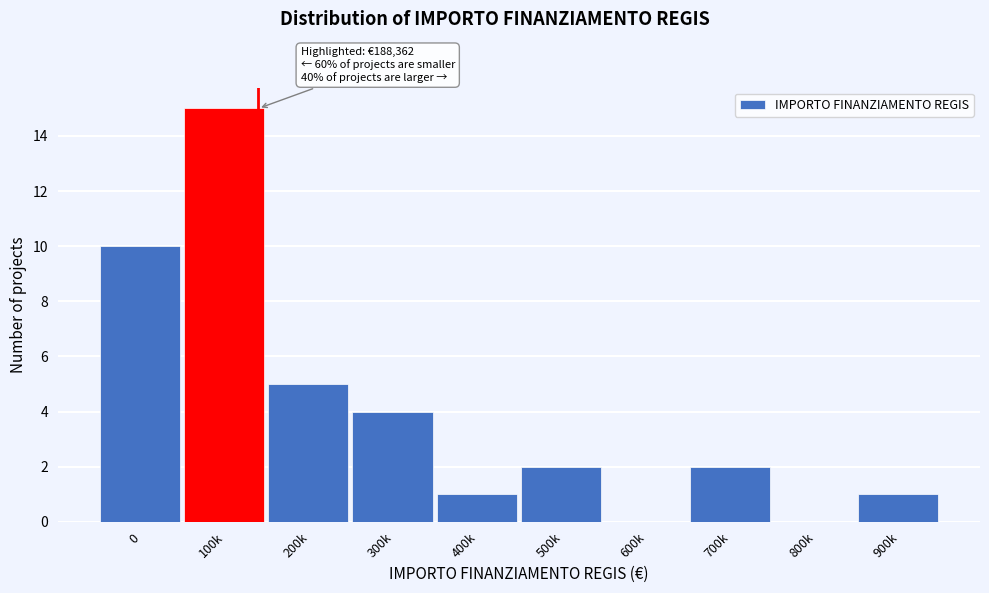

Reading left to right, what are all the values shown in this chart?

0=10	100k=15	200k=5	300k=4	400k=1	500k=2	600k=0	700k=2	800k=0	900k=1